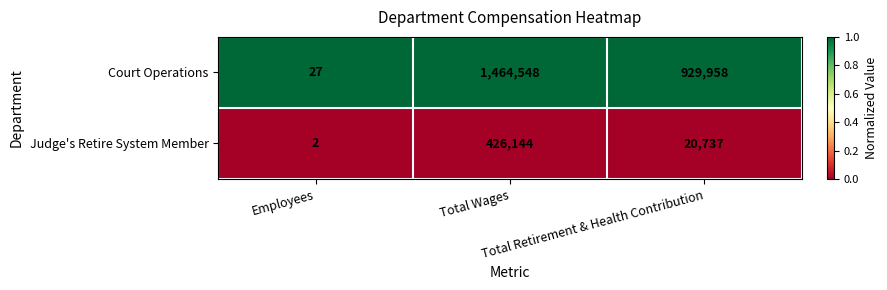

What is the average value of the Judge's Retire System Member series?

148961